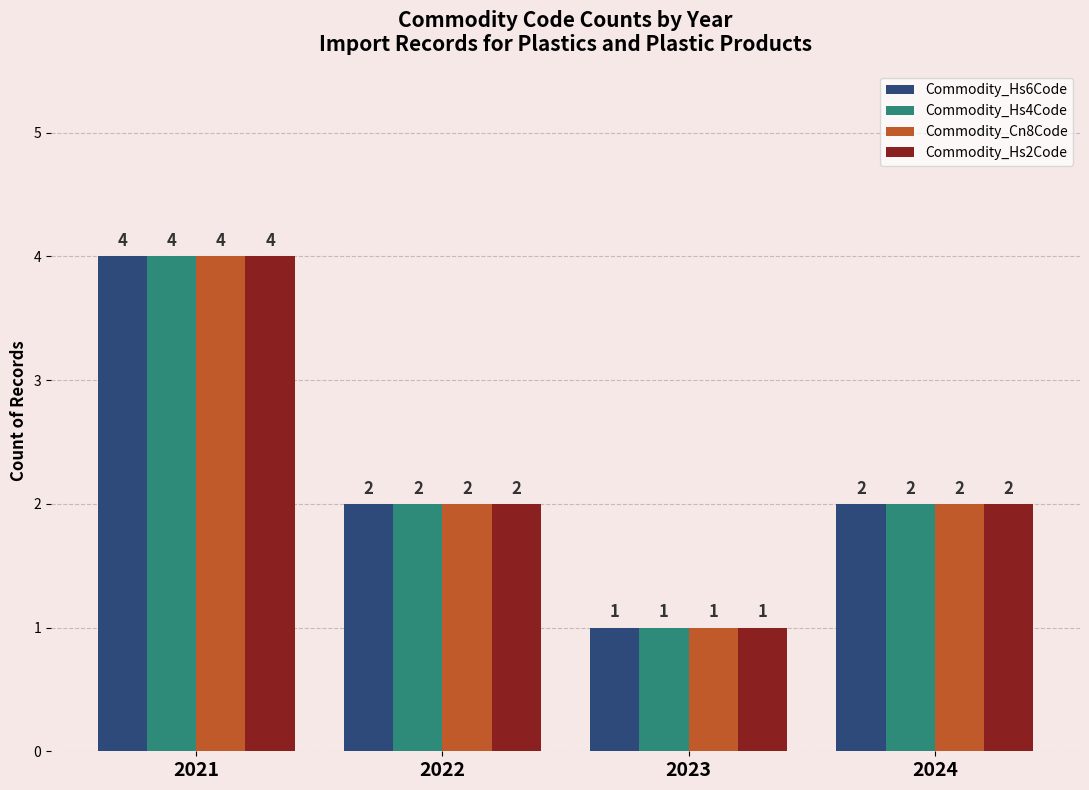

How many bars are there in each group?

4